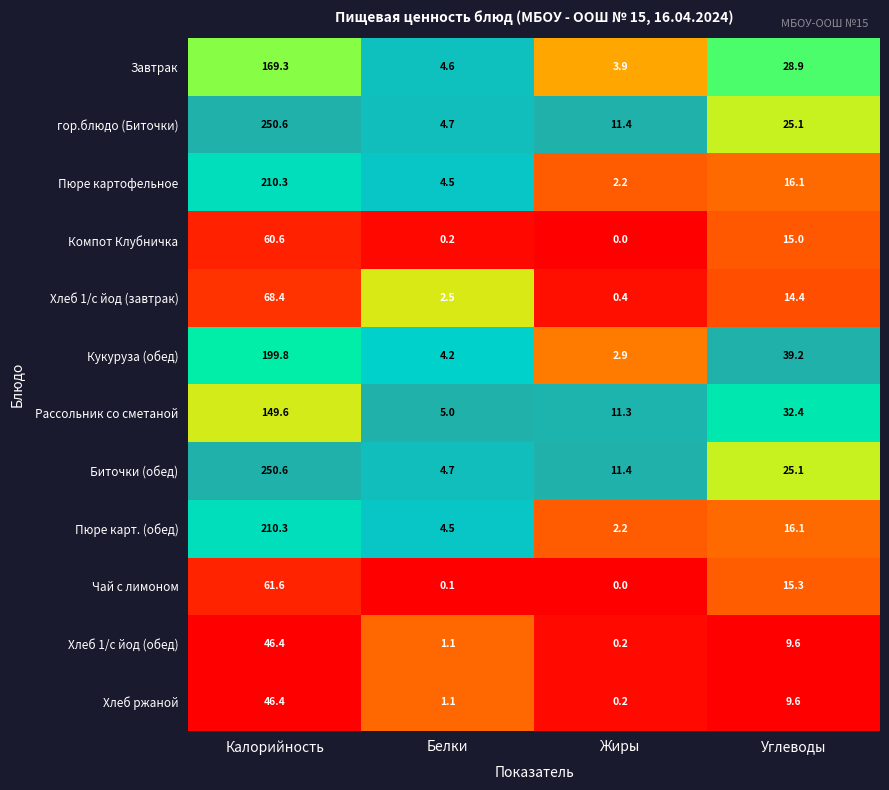

How many values in the Хлеб 1/с йод (завтрак) series are below 14?

2